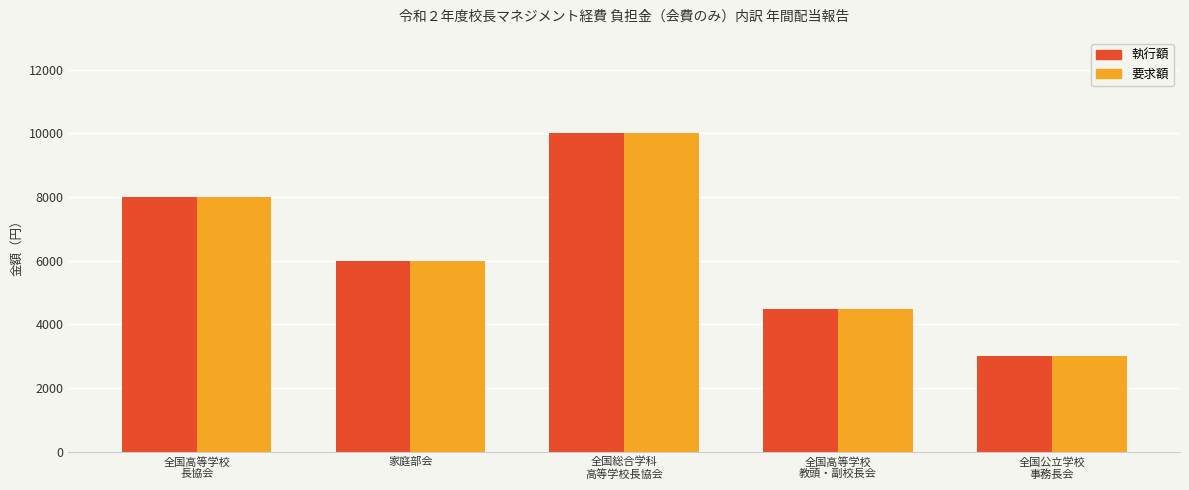

What is the greatest value displayed?

10000